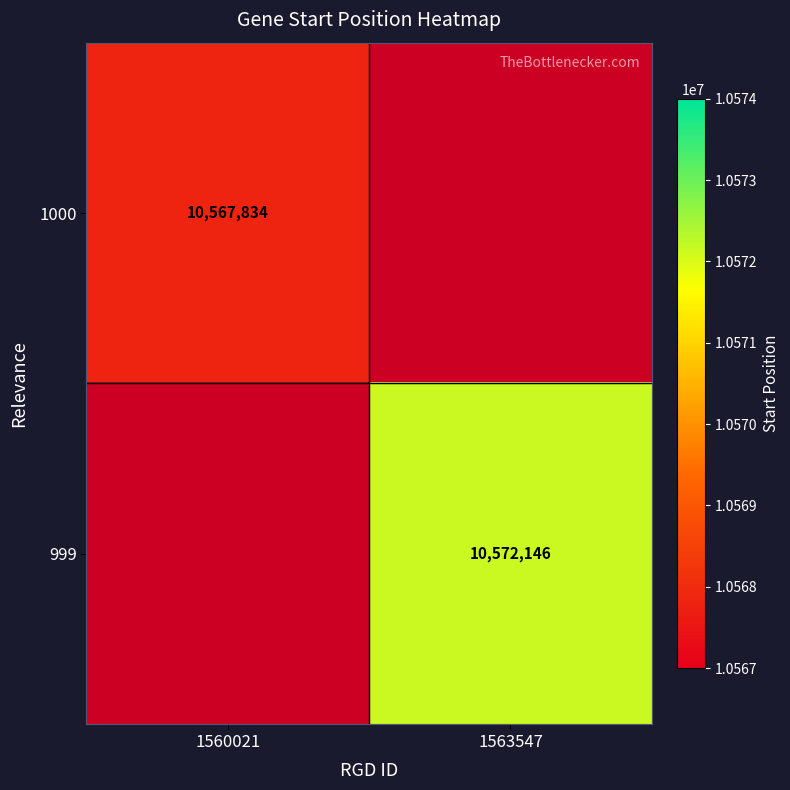

True or false: 1000 has a value of 10567834 at 1560021.

True